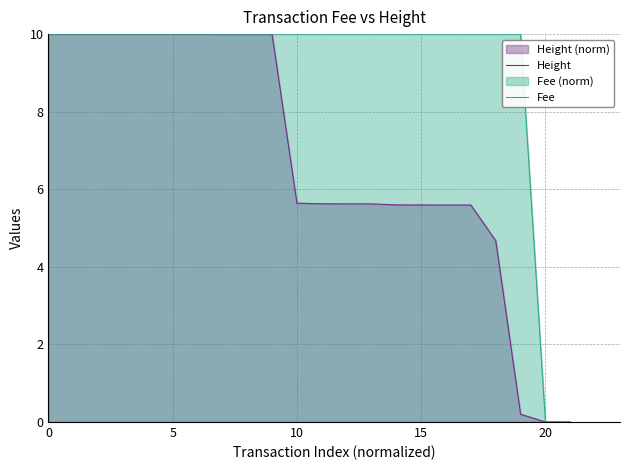

At how many categories does at least one series exceed 2?

20